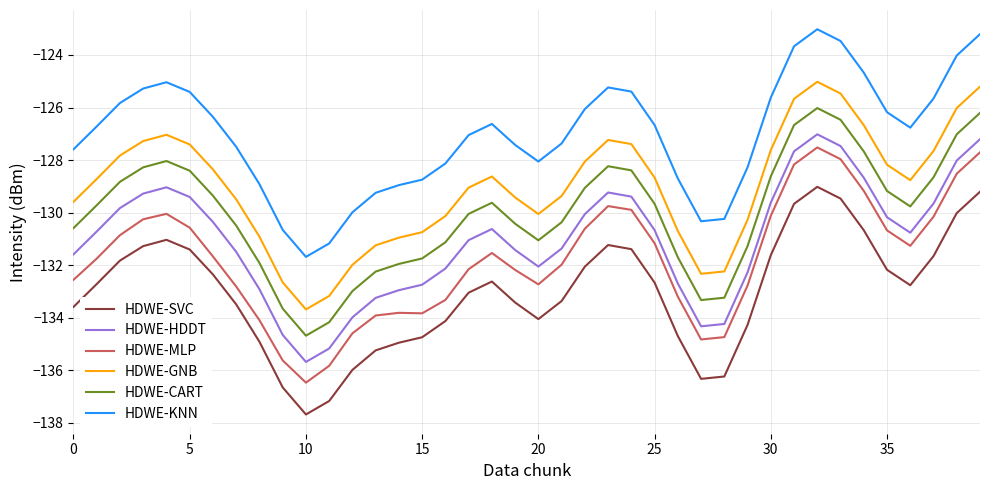

Which series has the widest spread of values?

HDWE-MLP